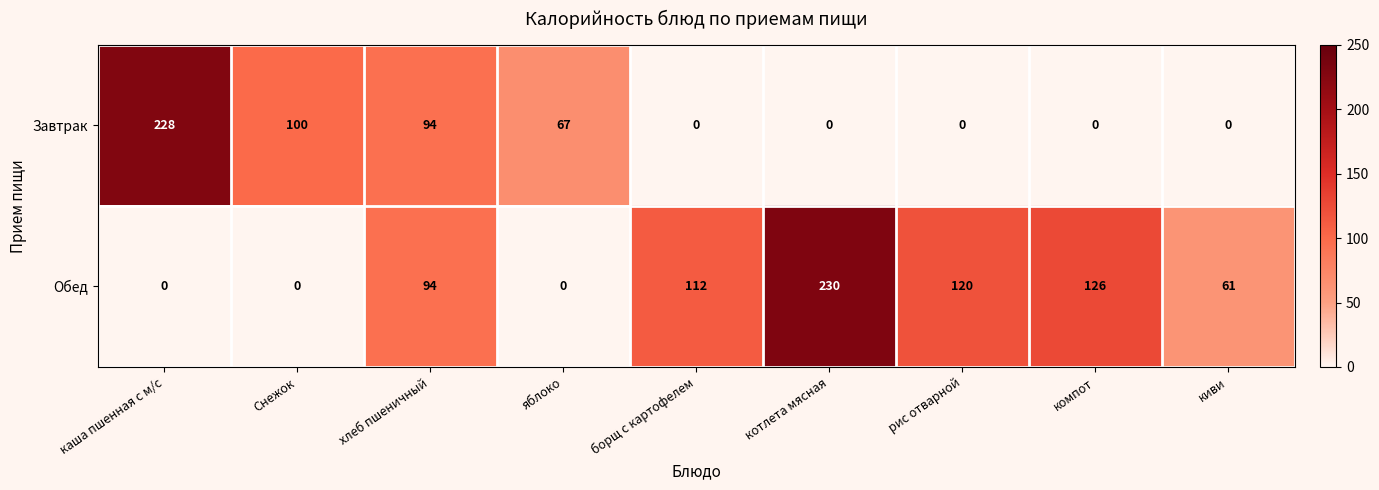

Where is Завтрак nearest to the value 114?

Снежок